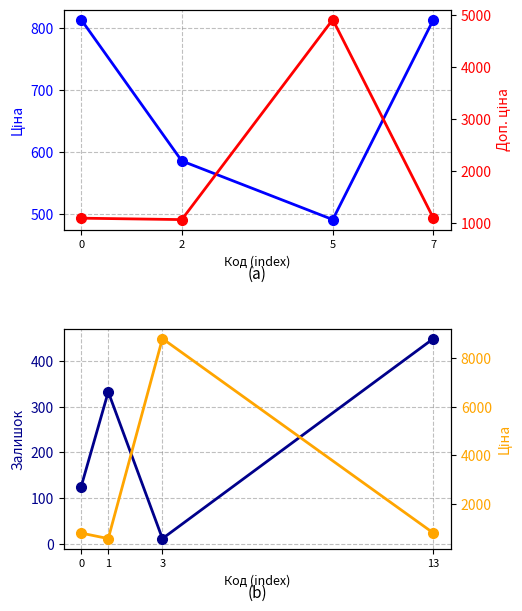

True or false: Доп. ціна has a value of 1101.8 at 7.

True